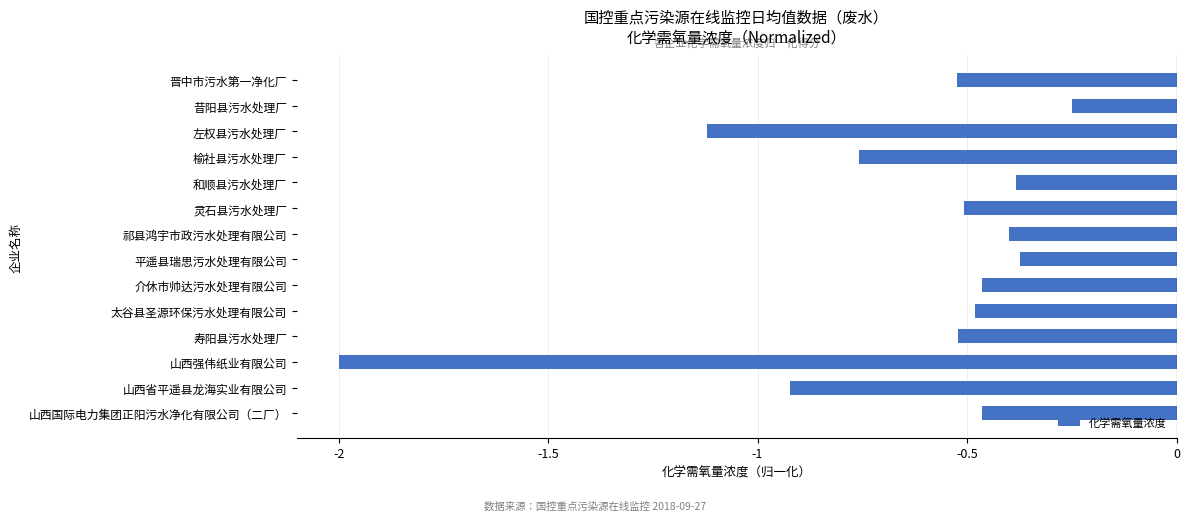

How many bars are there in total?

14